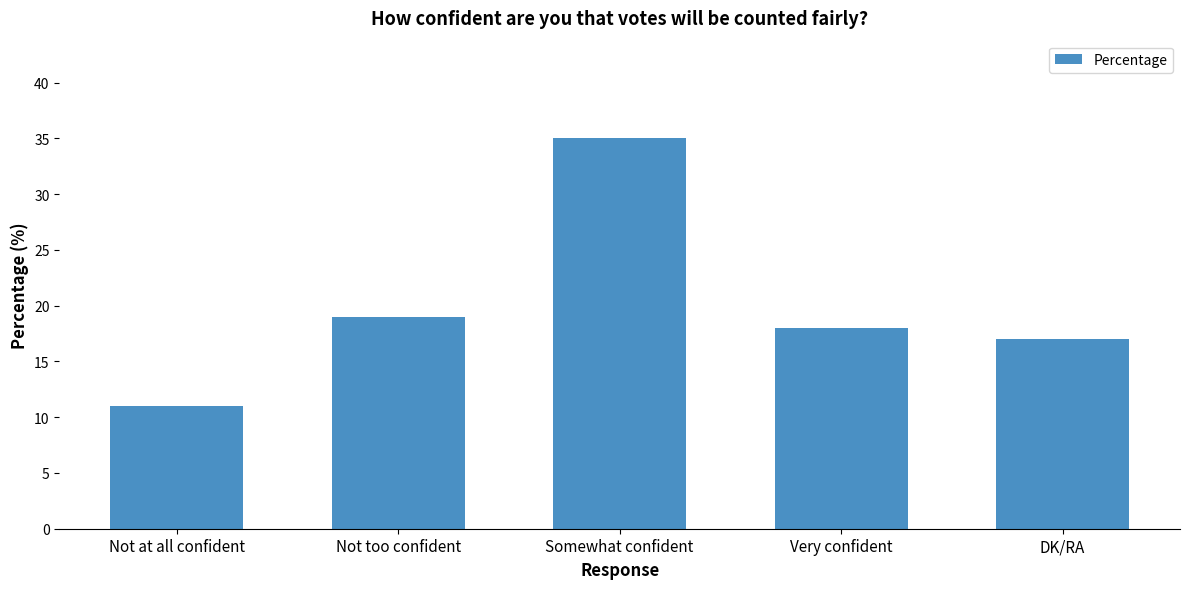

What is the approximate value at DK/RA?

17